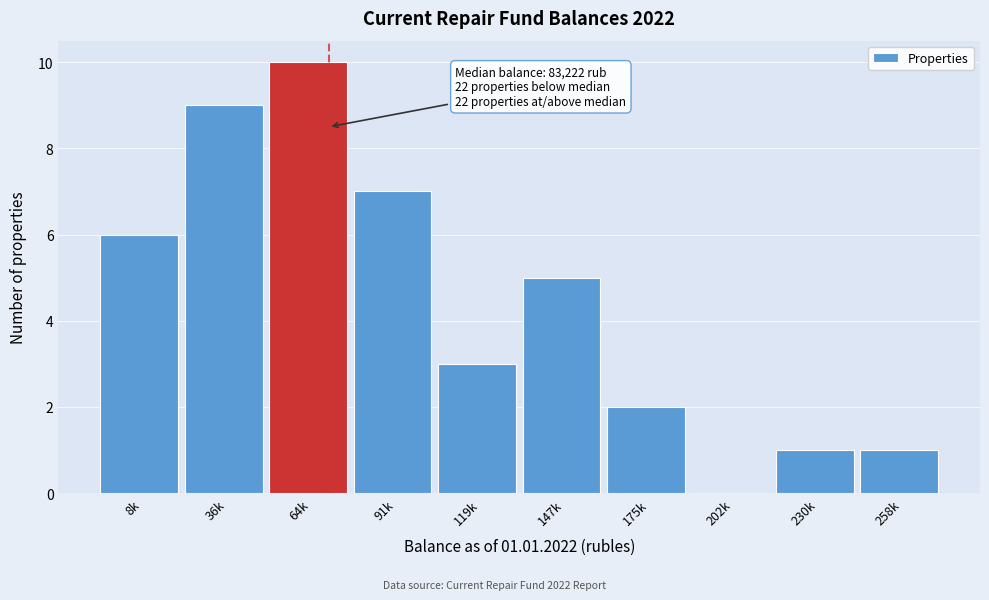

Reading right to left, transcribe all the data shown in this chart.

258k=1	230k=1	202k=0	175k=2	147k=5	119k=3	91k=7	64k=10	36k=9	8k=6